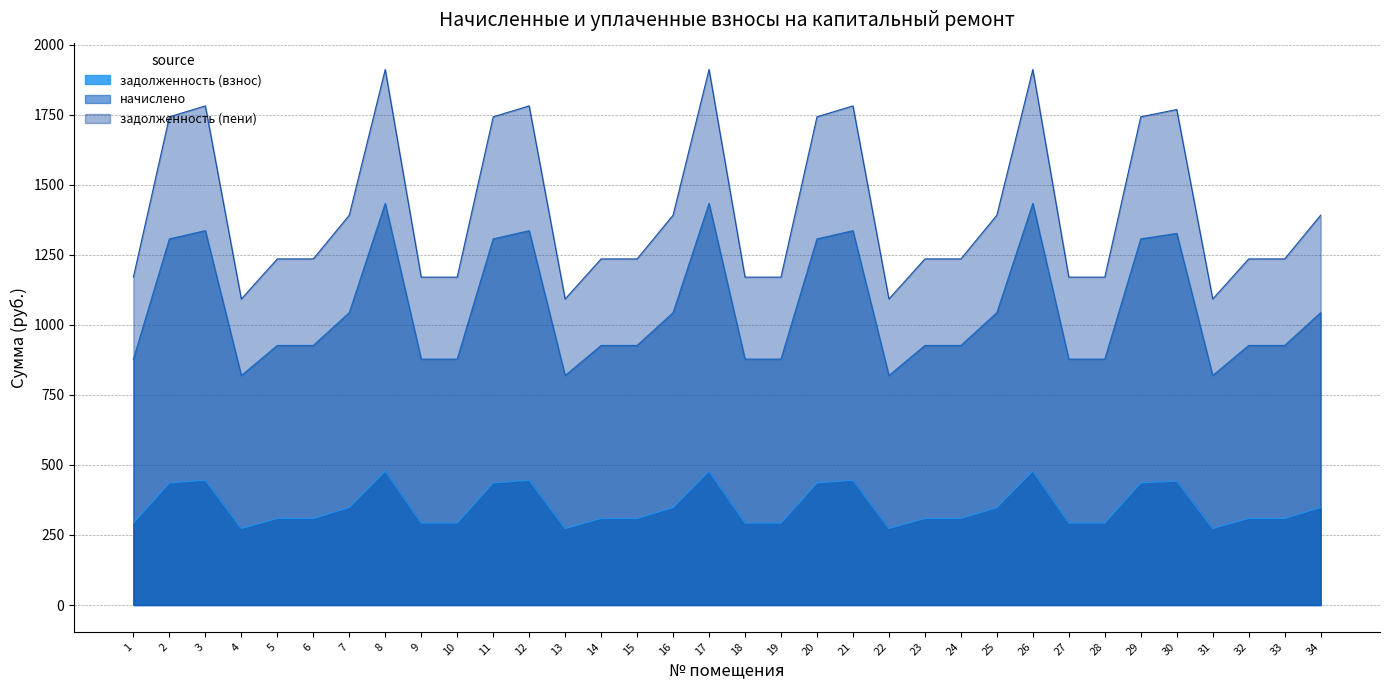

Read the задолженность (пени) value at 3.

1781.0